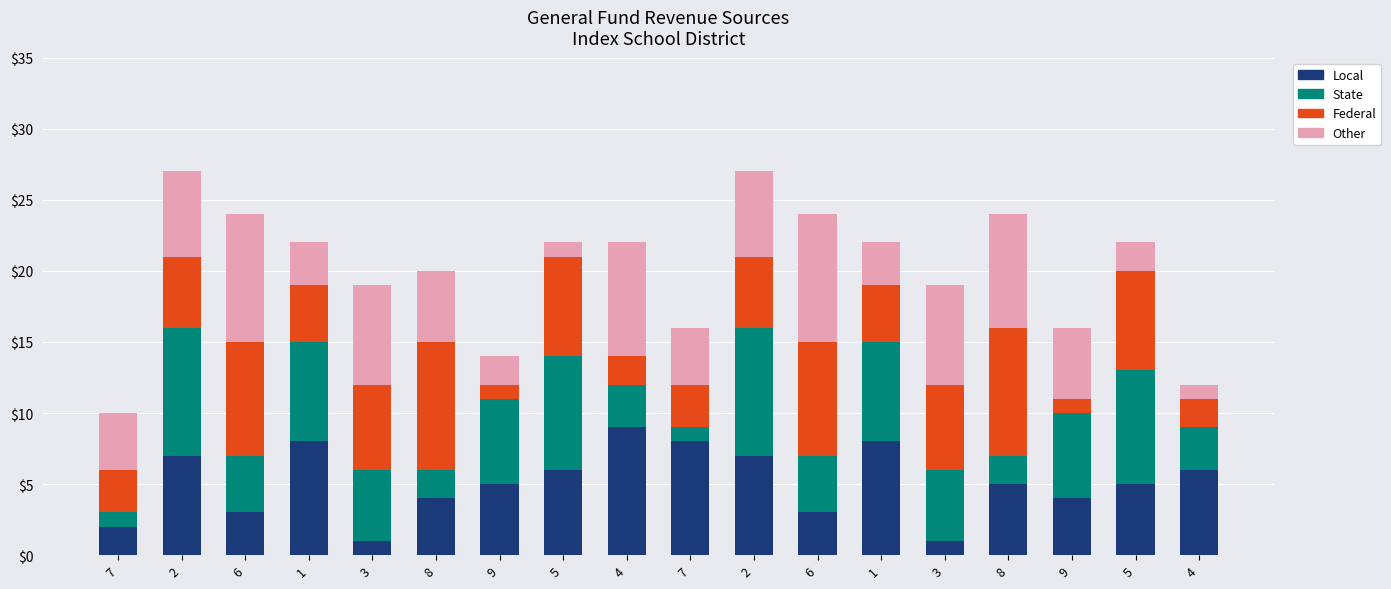

How many series are shown in this chart?

4